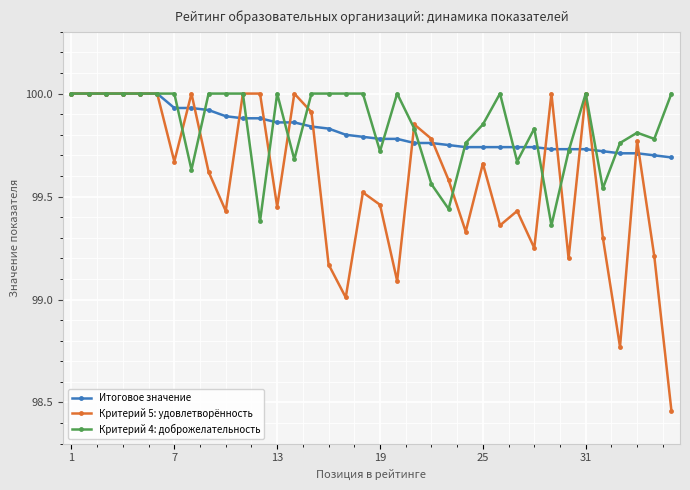

How many lines are shown in the chart?

3